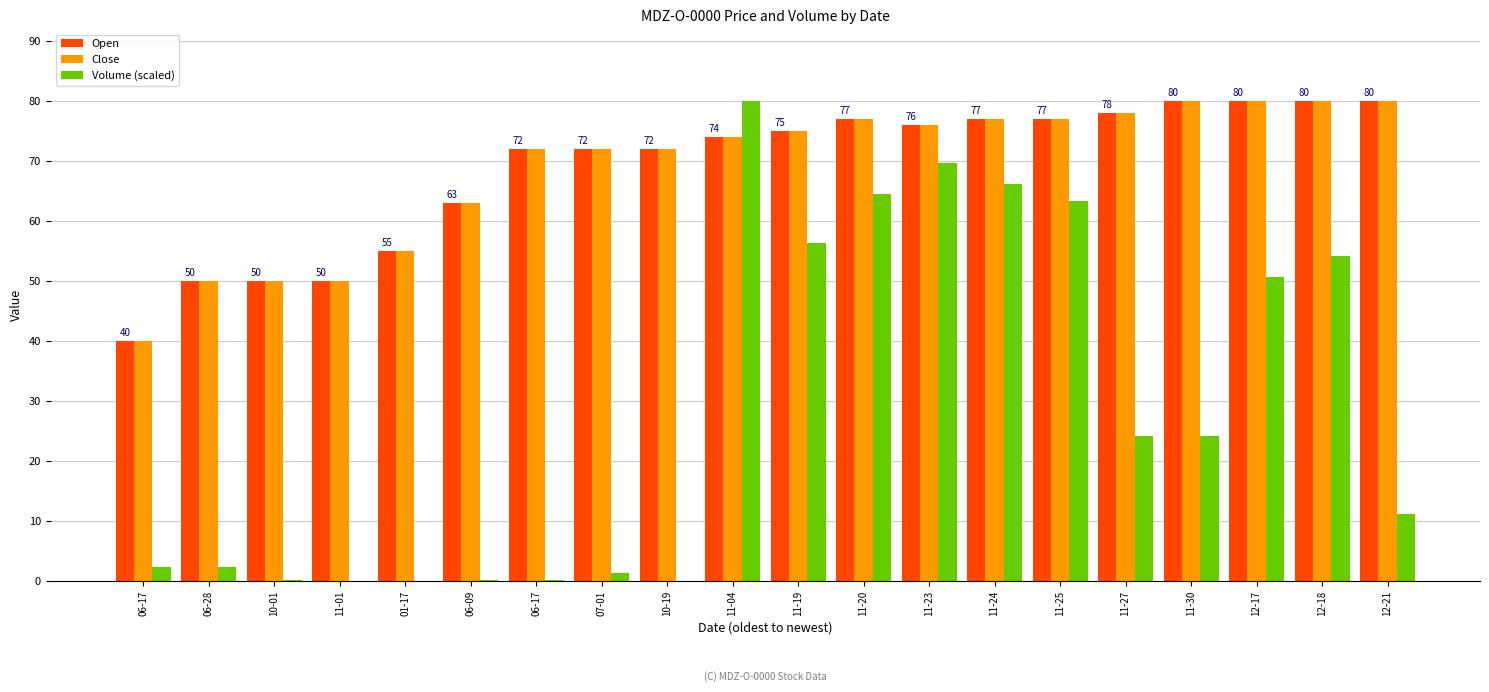

How many categories are shown in the chart?

20